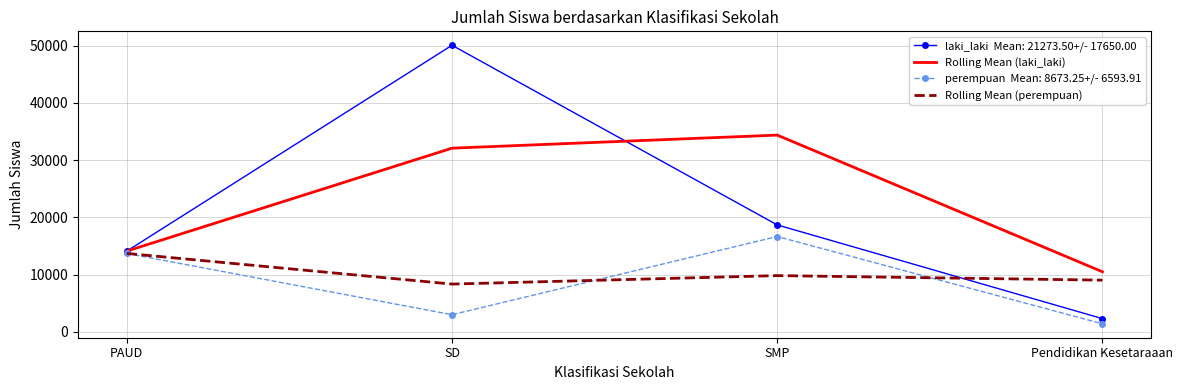

What is the total value across all series at SMP?

79461.5